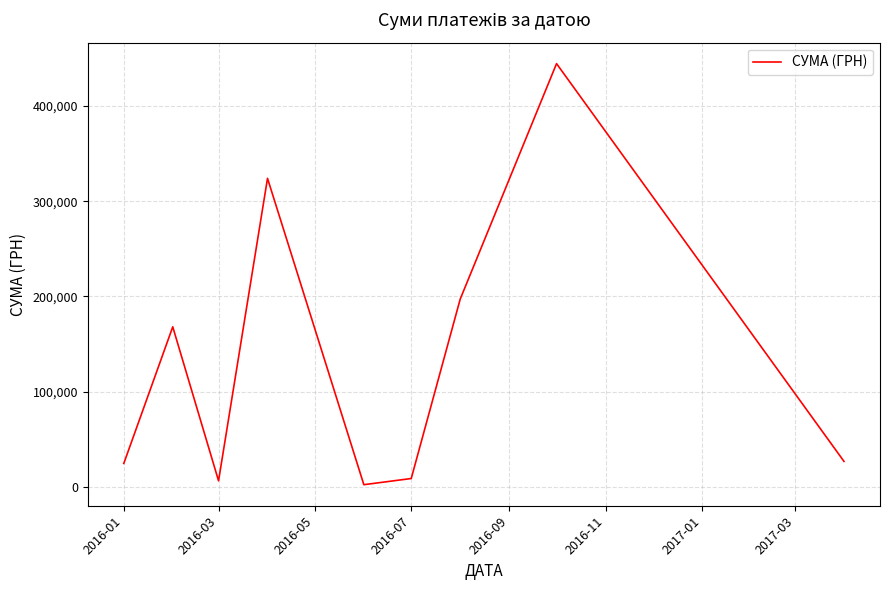

What is the maximum value shown in the chart?

444504.1